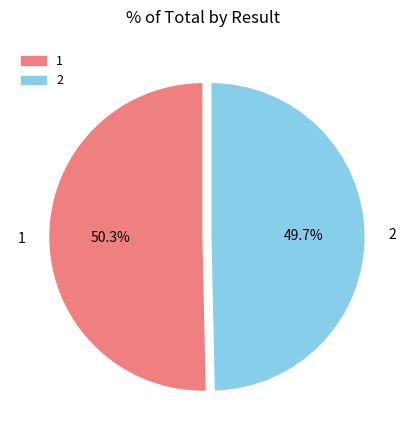

To the nearest percent, what is the difference between the 1 and 2 slice percentages?

1%